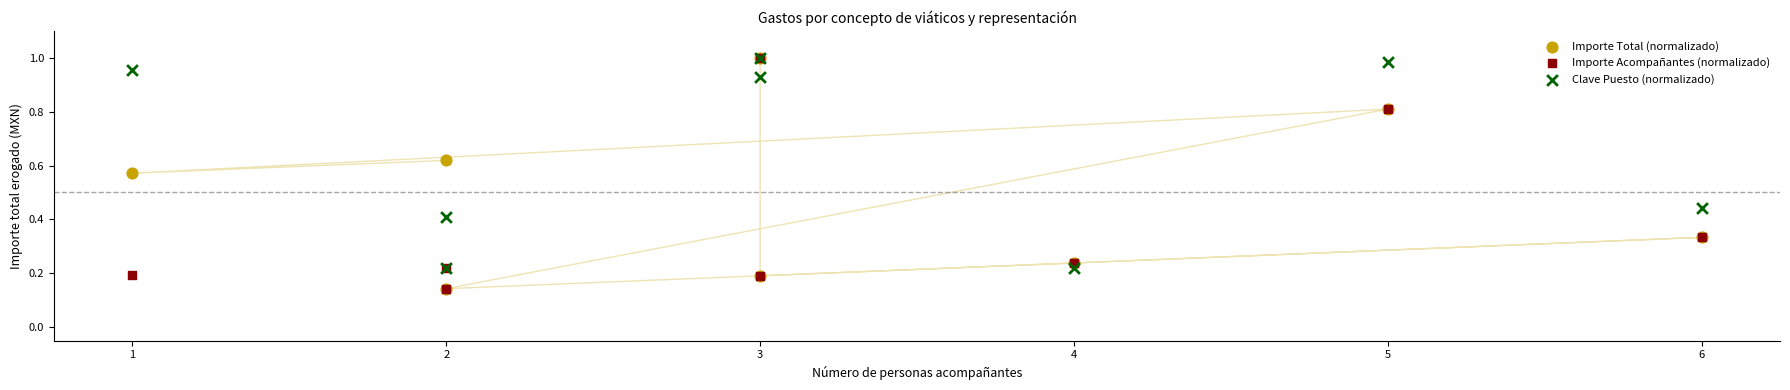

What are all the series names shown in the legend?

Importe Total (normalizado), Importe Acompañantes (normalizado), Clave Puesto (normalizado)